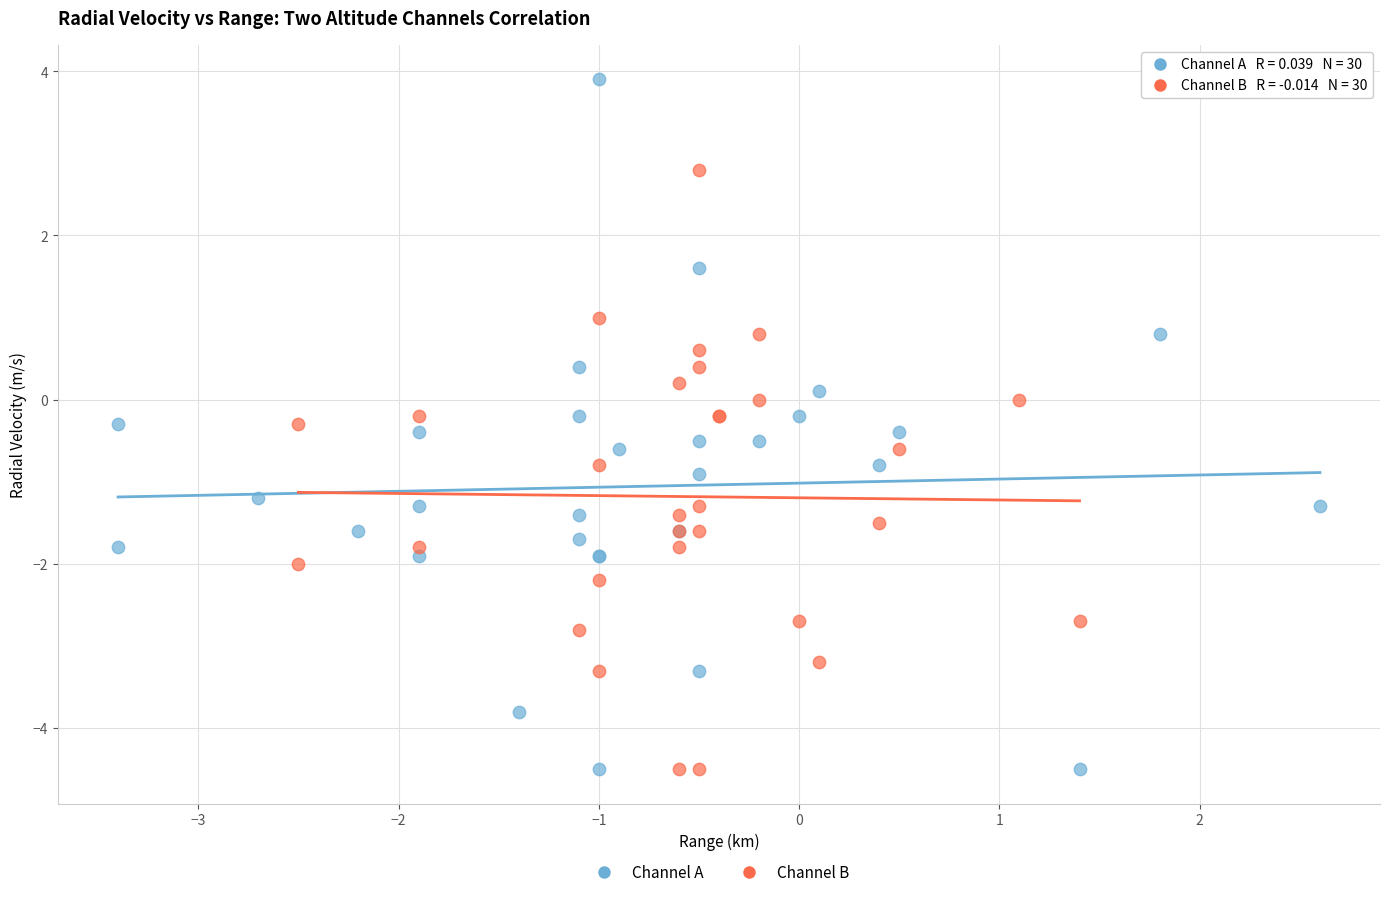

Which series has the widest spread of Y values?

Channel A